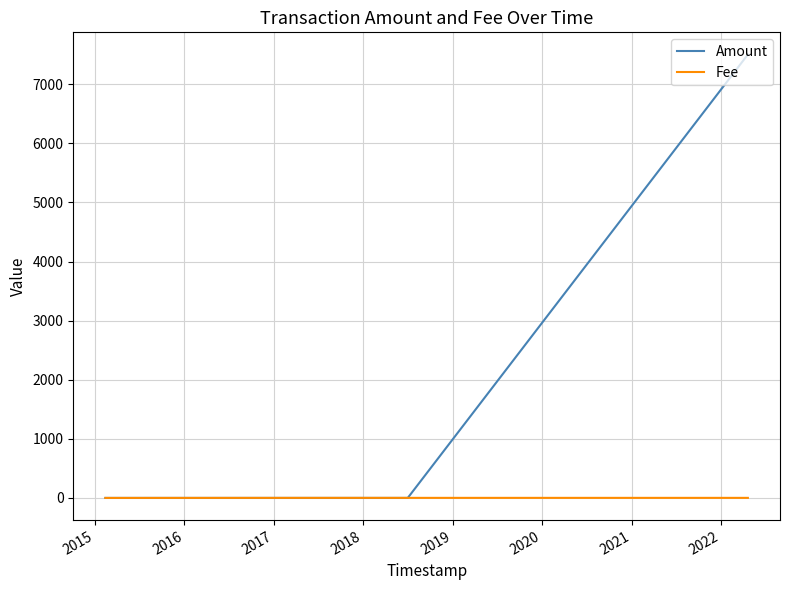

What is the maximum value shown in the chart?

7503.0